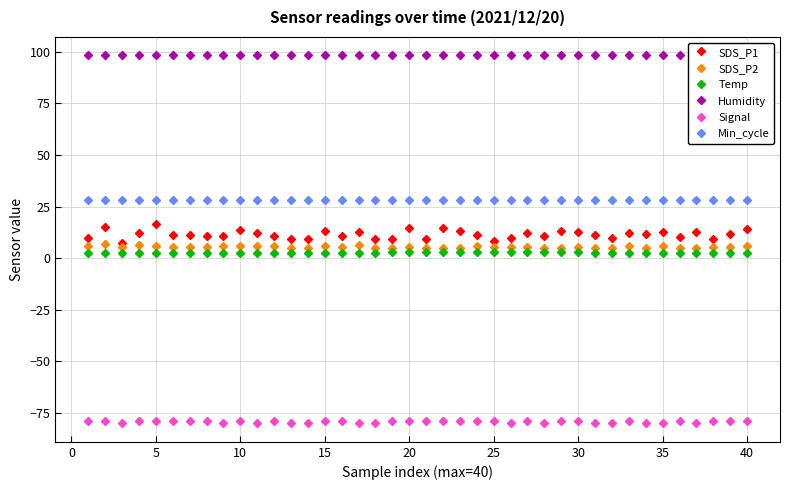

How many data points does each series have?

40